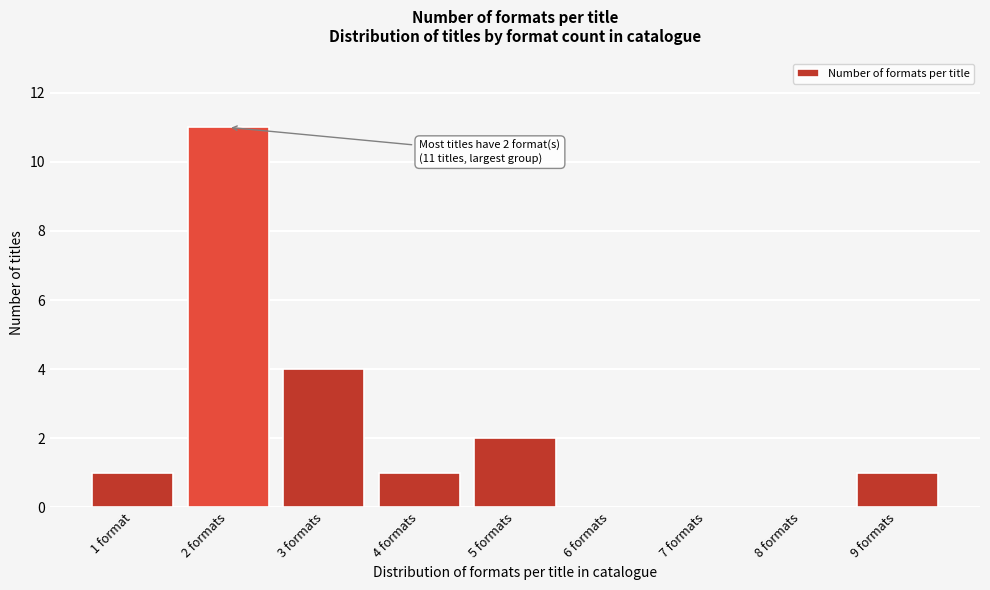

Reading left to right, list all the values displayed in this chart.

1 format=1	2 formats=11	3 formats=4	4 formats=1	5 formats=2	6 formats=0	7 formats=0	8 formats=0	9 formats=1